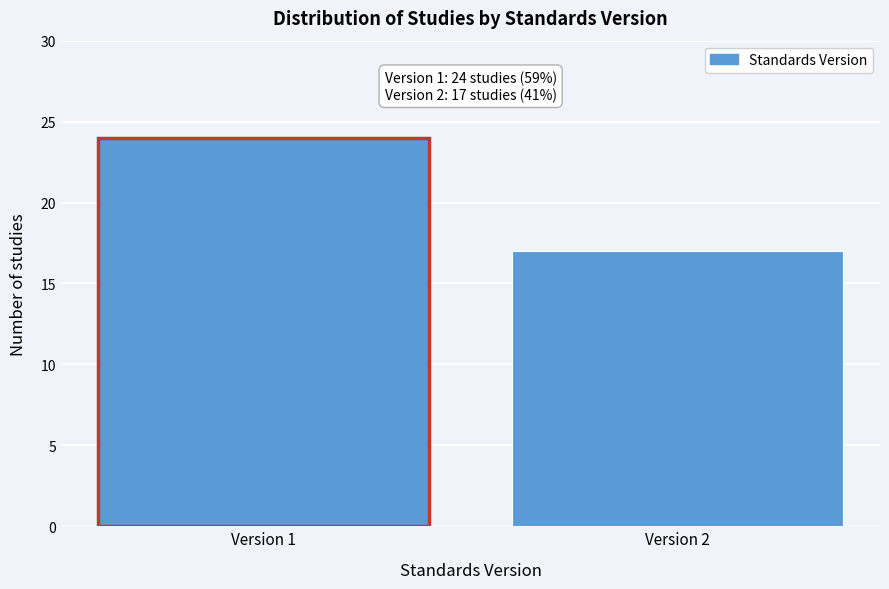

Reading left to right, extract all data points from this chart.

Version 1=24	Version 2=17